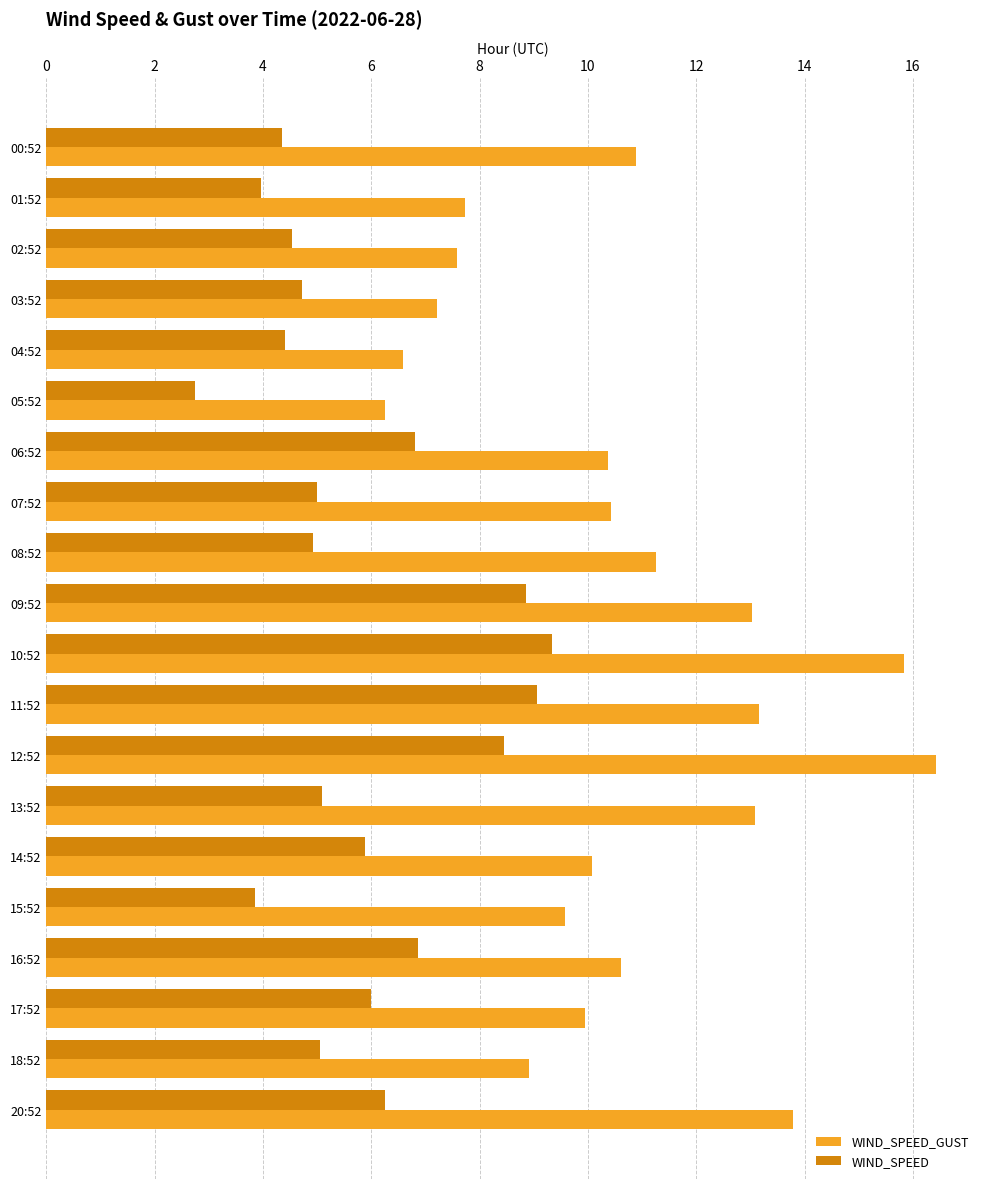

Rank the series at 16:52 from lowest to highest value.

WIND_SPEED, WIND_SPEED_GUST